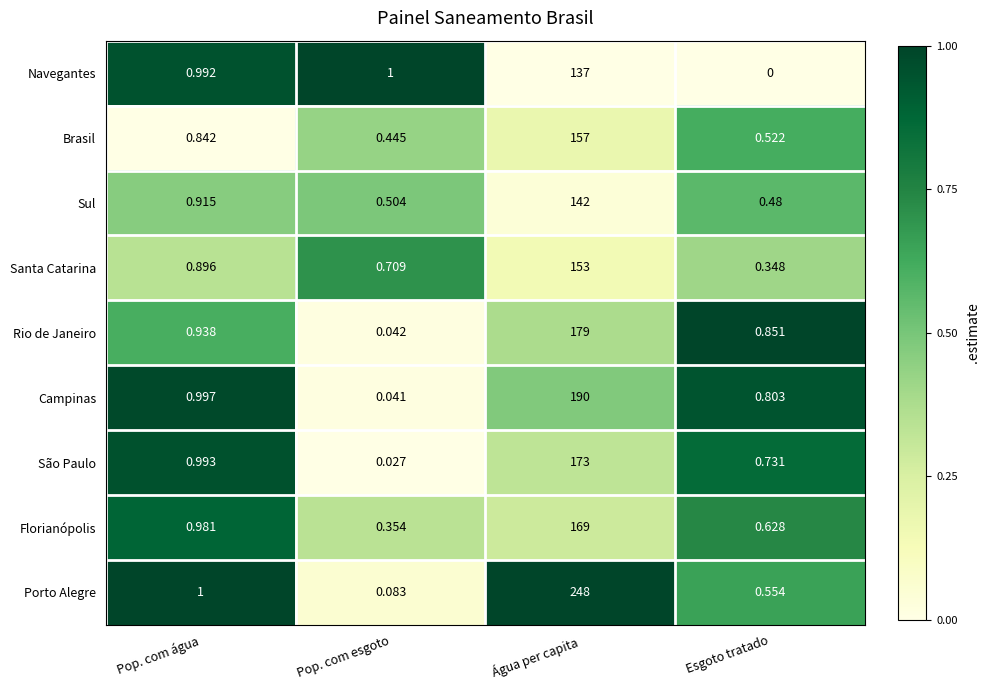

Which series changed the most between Pop. com esgoto and Esgoto tratado?

Navegantes